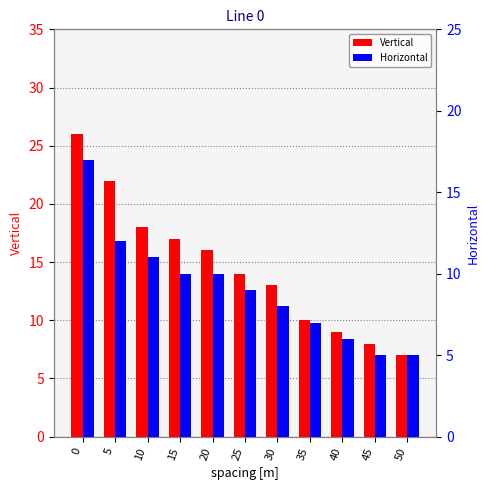

Rank the categories by Vertical value from lowest to highest.

50, 45, 40, 35, 30, 25, 20, 15, 10, 5, 0